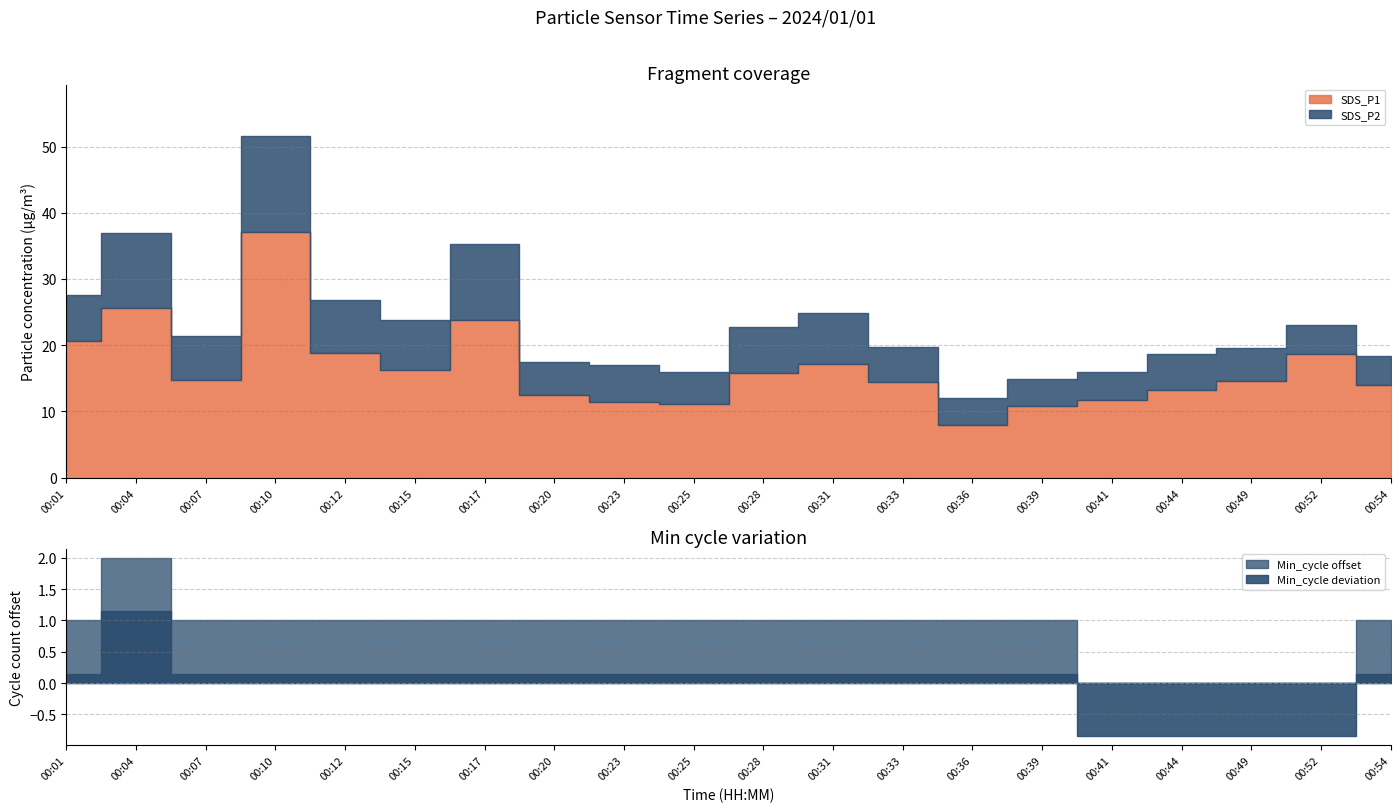

What is the sum of the SDS_P2 values at 00:15 and 00:23?

13.2